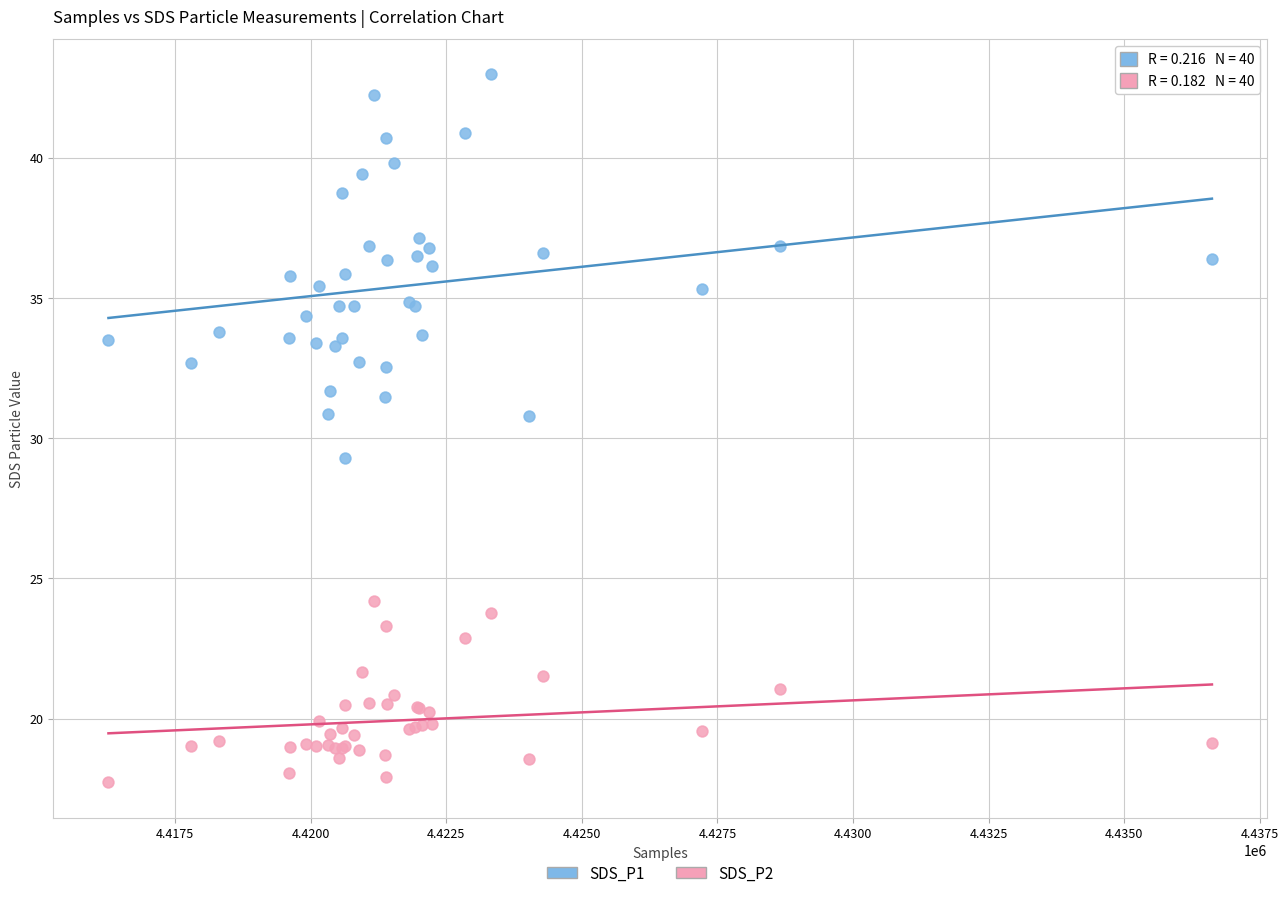

Which series has the widest spread of Y values?

SDS_P1